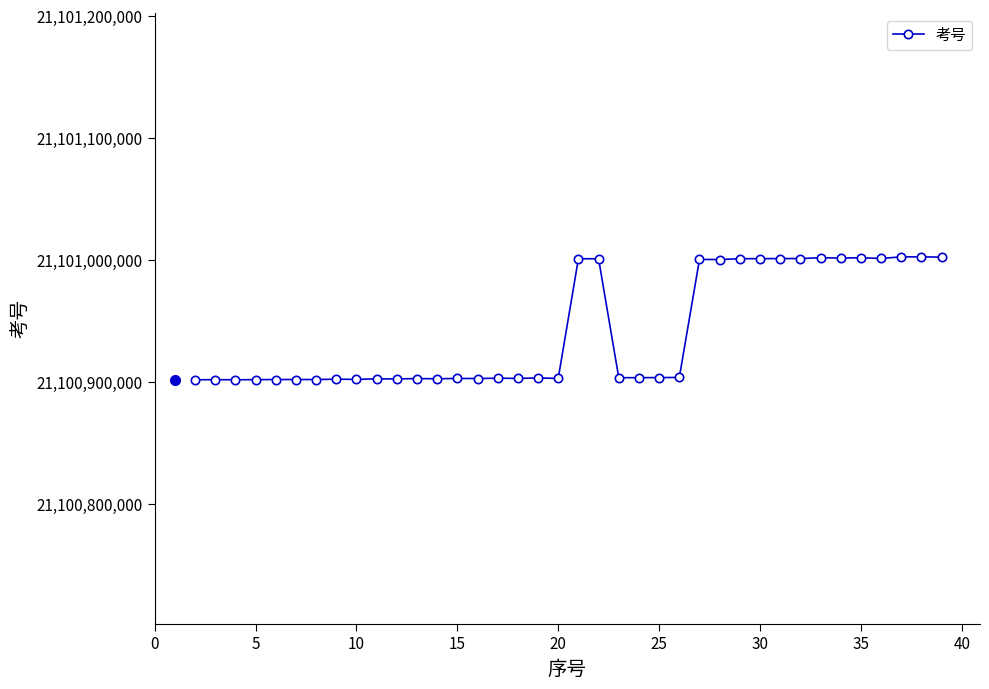

What is the smallest value displayed?

21100901507